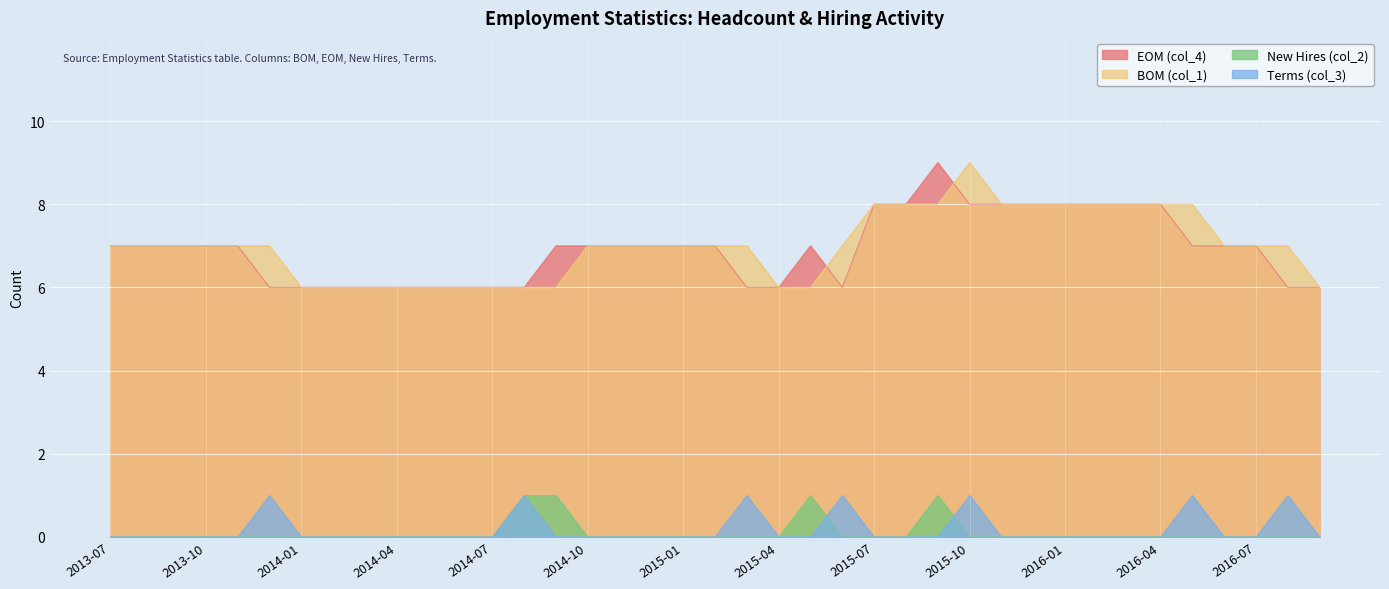

Reading right to left, extract all data points from this chart.

EOM (col_4): 2016-09=6	2016-08=6	2016-07=7	2016-06=7	2016-05=7	2016-04=8	2016-03=8	2016-02=8	2016-01=8	2015-12=8	2015-11=8	2015-10=8	2015-09=9	2015-08=8	2015-07=8	2015-06=6	2015-05=7	2015-04=6	2015-03=6	2015-02=7	2015-01=7	2014-12=7	2014-11=7	2014-10=7	2014-09=7	2014-08=6	2014-07=6	2014-06=6	2014-05=6	2014-04=6	2014-03=6	2014-02=6	2014-01=6	2013-12=6	2013-11=7	2013-10=7	2013-09=7	2013-08=7	2013-07=7
BOM (col_1): 2016-09=6	2016-08=7	2016-07=7	2016-06=7	2016-05=8	2016-04=8	2016-03=8	2016-02=8	2016-01=8	2015-12=8	2015-11=8	2015-10=9	2015-09=8	2015-08=8	2015-07=8	2015-06=7	2015-05=6	2015-04=6	2015-03=7	2015-02=7	2015-01=7	2014-12=7	2014-11=7	2014-10=7	2014-09=6	2014-08=6	2014-07=6	2014-06=6	2014-05=6	2014-04=6	2014-03=6	2014-02=6	2014-01=6	2013-12=7	2013-11=7	2013-10=7	2013-09=7	2013-08=7	2013-07=7
New Hires (col_2): 2016-09=0	2016-08=0	2016-07=0	2016-06=0	2016-05=0	2016-04=0	2016-03=0	2016-02=0	2016-01=0	2015-12=0	2015-11=0	2015-10=0	2015-09=1	2015-08=0	2015-07=0	2015-06=0	2015-05=1	2015-04=0	2015-03=0	2015-02=0	2015-01=0	2014-12=0	2014-11=0	2014-10=0	2014-09=1	2014-08=1	2014-07=0	2014-06=0	2014-05=0	2014-04=0	2014-03=0	2014-02=0	2014-01=0	2013-12=0	2013-11=0	2013-10=0	2013-09=0	2013-08=0	2013-07=0
Terms (col_3): 2016-09=0	2016-08=1	2016-07=0	2016-06=0	2016-05=1	2016-04=0	2016-03=0	2016-02=0	2016-01=0	2015-12=0	2015-11=0	2015-10=1	2015-09=0	2015-08=0	2015-07=0	2015-06=1	2015-05=0	2015-04=0	2015-03=1	2015-02=0	2015-01=0	2014-12=0	2014-11=0	2014-10=0	2014-09=0	2014-08=1	2014-07=0	2014-06=0	2014-05=0	2014-04=0	2014-03=0	2014-02=0	2014-01=0	2013-12=1	2013-11=0	2013-10=0	2013-09=0	2013-08=0	2013-07=0